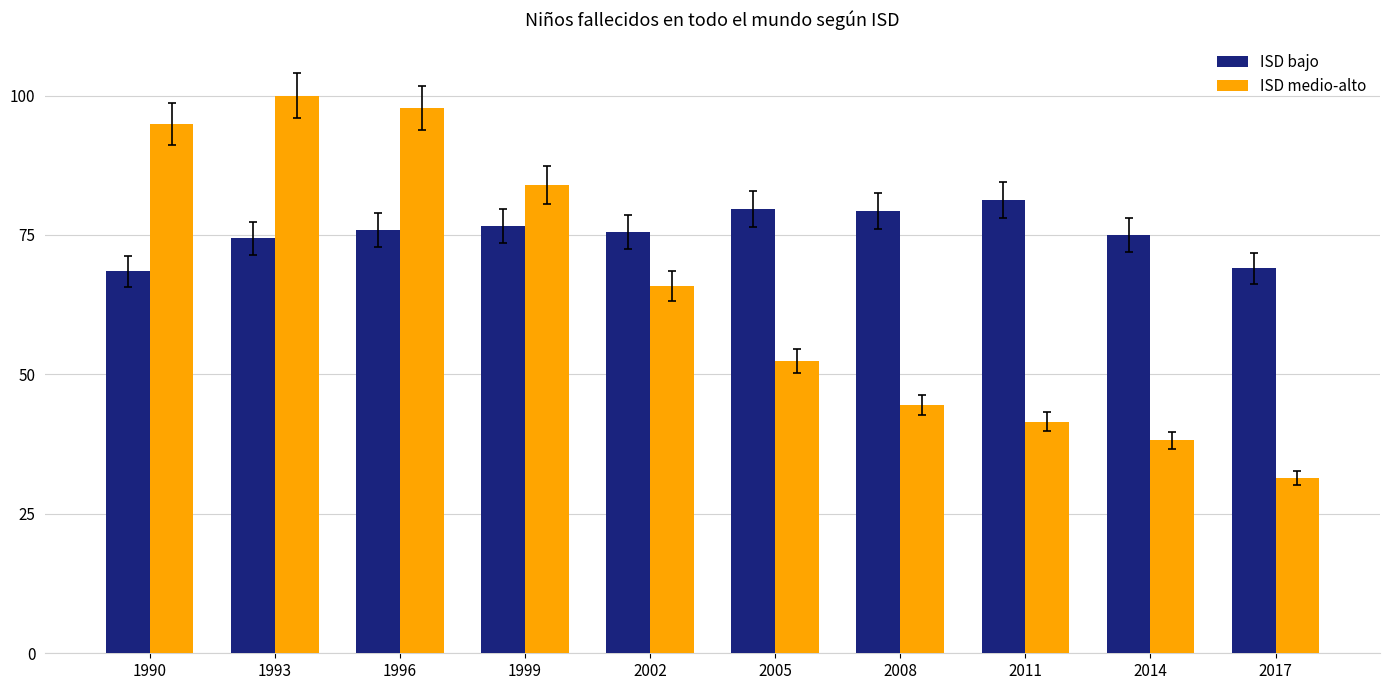

Where does the ISD bajo series first go above 75?

1996